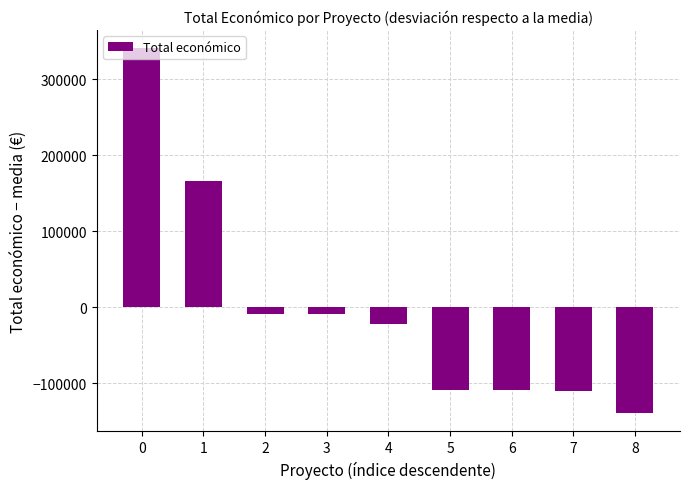

Count the number of values greater than -21980.

4